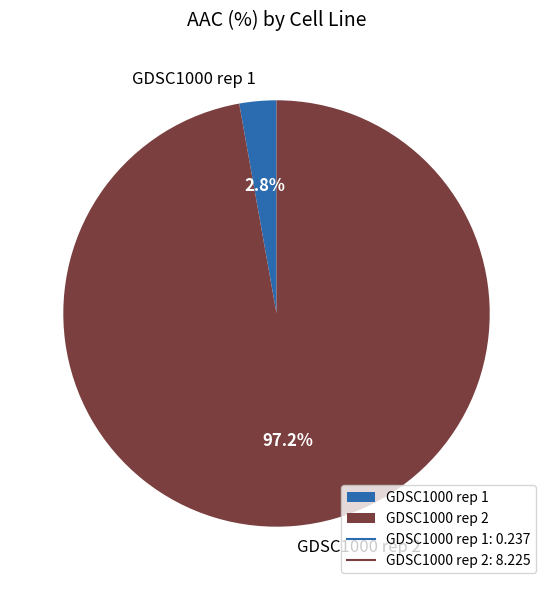

Which has a higher value, GDSC1000 rep 1 or GDSC1000 rep 2?

GDSC1000 rep 2